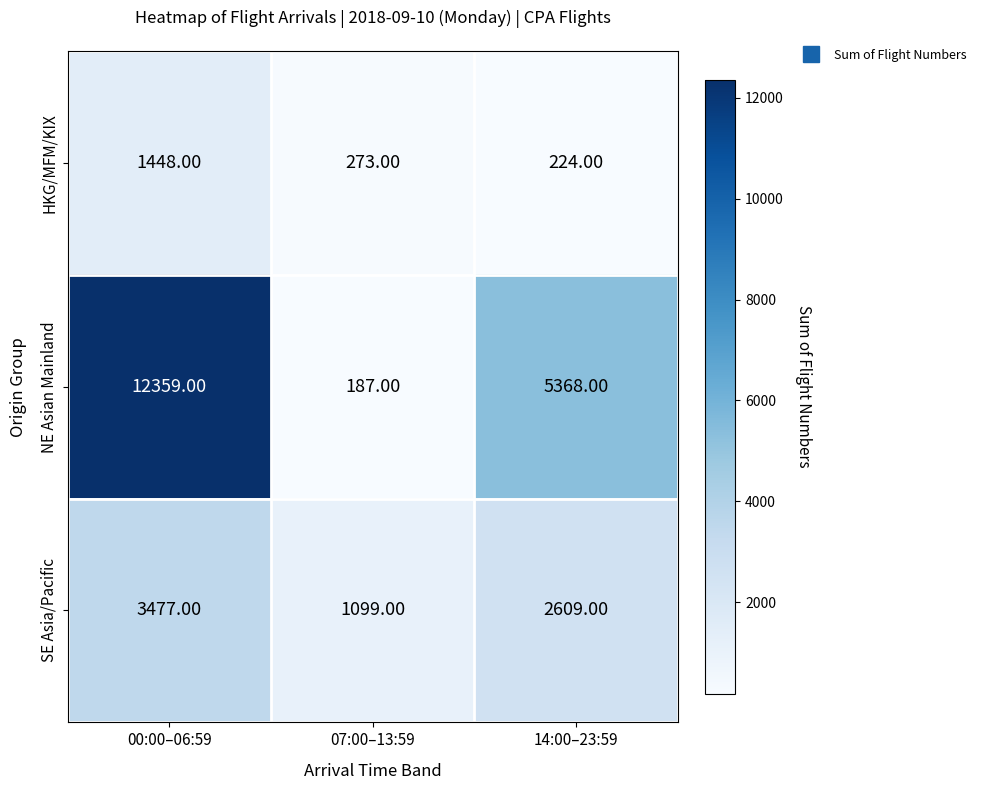

Which category has the lowest value across all series?

07:00–13:59